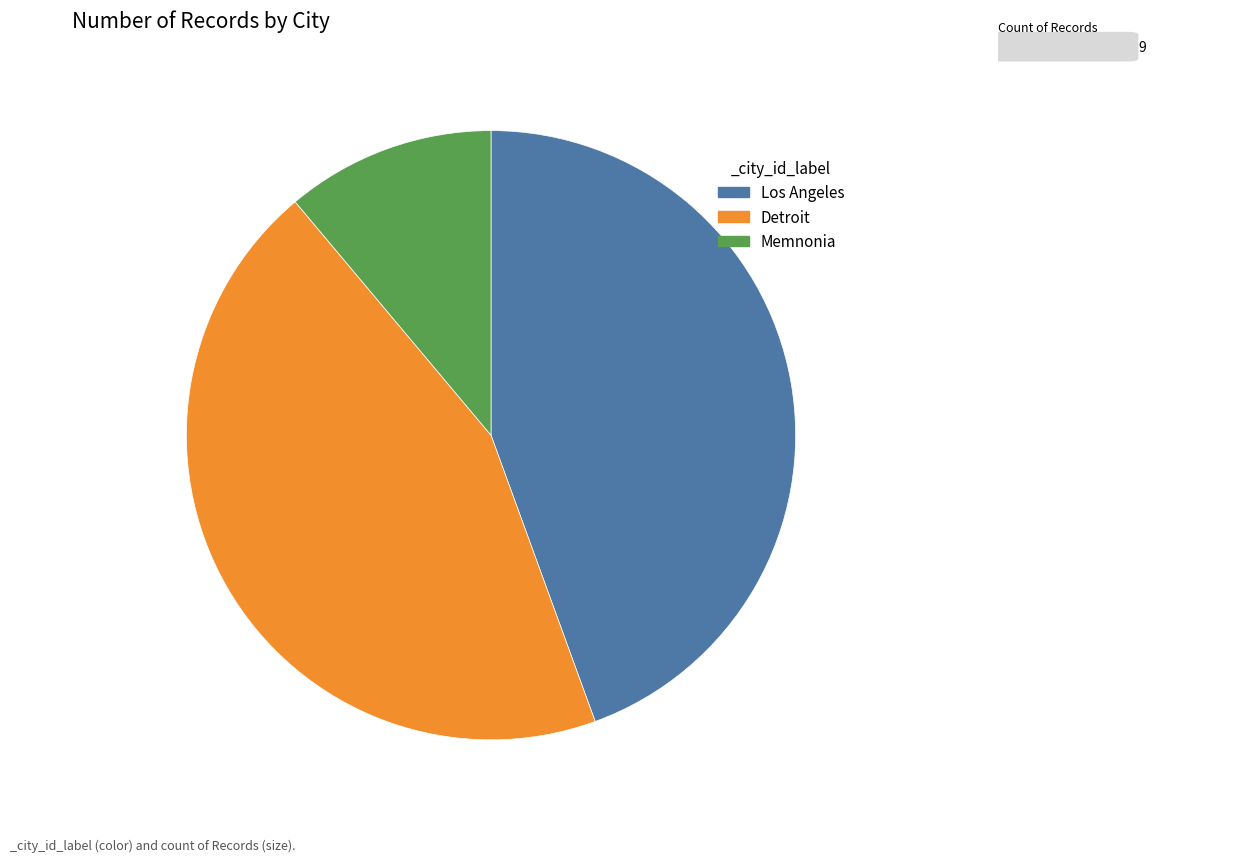

Is it true that Los Angeles is 44% of the pie?

True